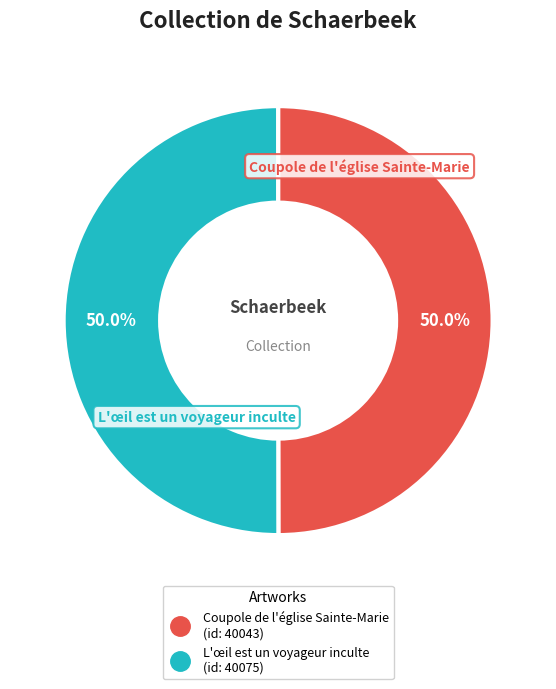

What is the ratio of the value at Coupole de l'église Sainte-Marie to the value at L'œil est un voyageur inculte?

1.0